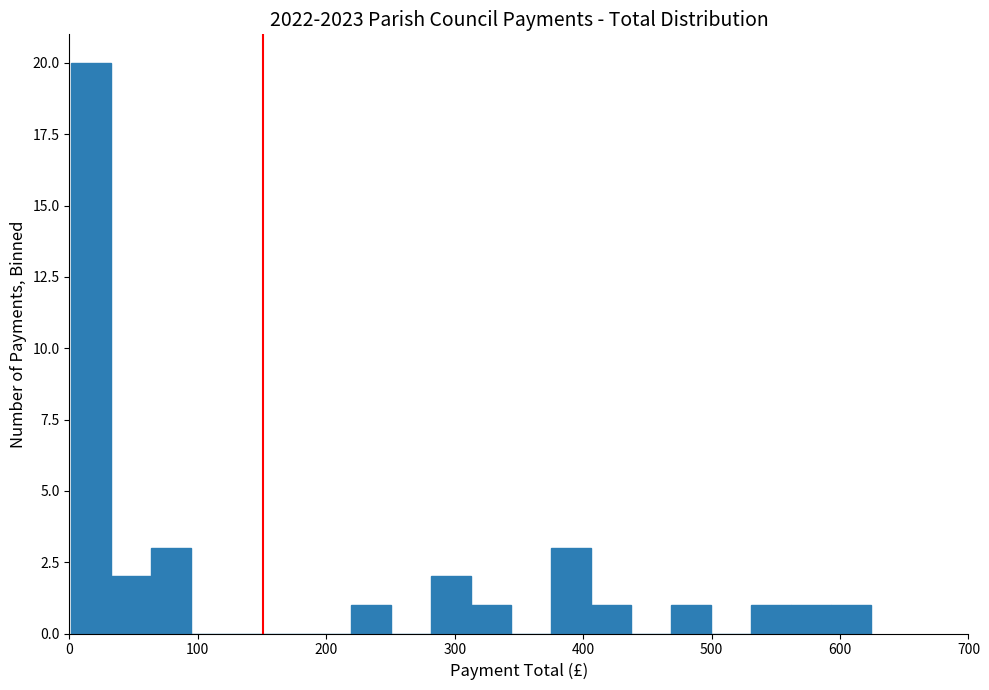

Around what value on the x-axis is the tallest bar? Give the approximate position of its centre, as read against the axis.

20